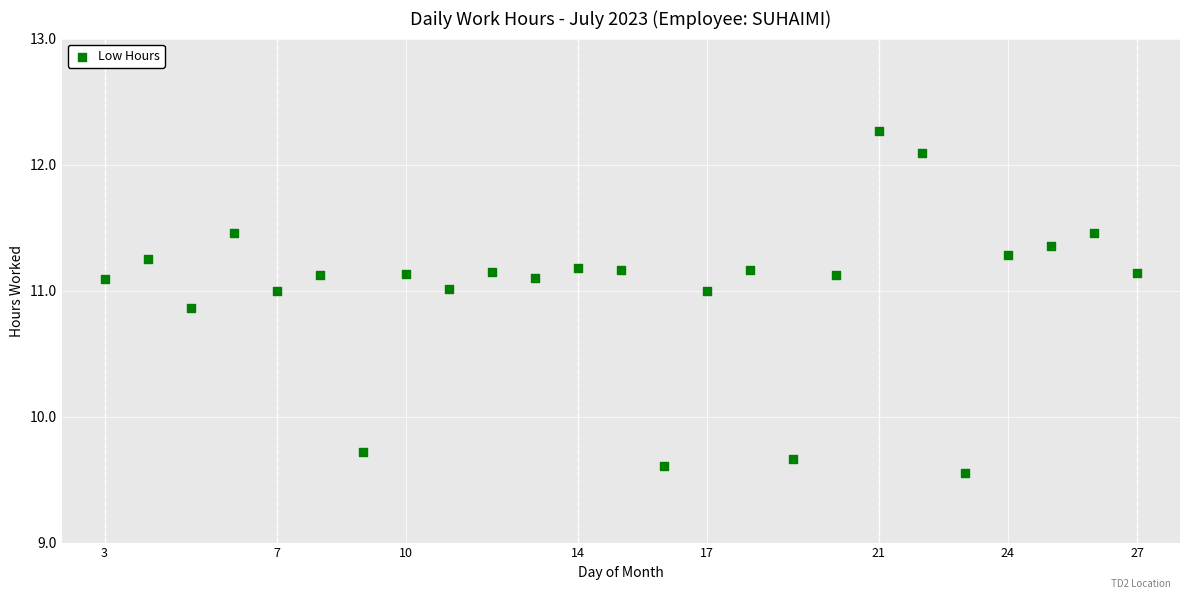

What is the range of X values (max minus min)?

24.0